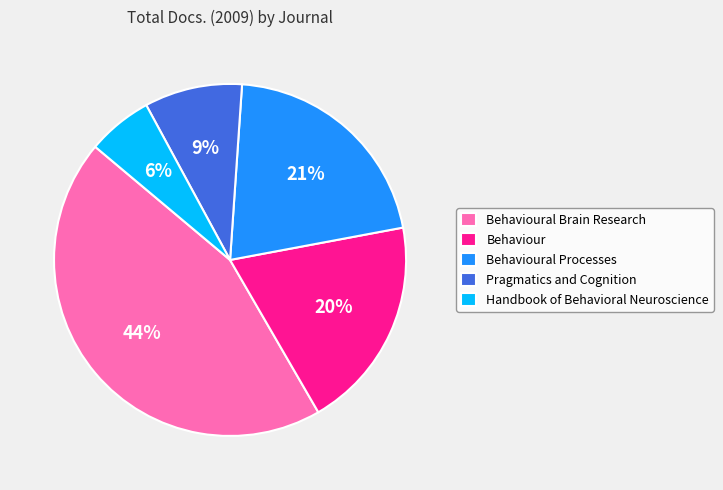

Is the sum of Handbook of Behavioral Neuroscience and Pragmatics and Cognition greater than half?

No